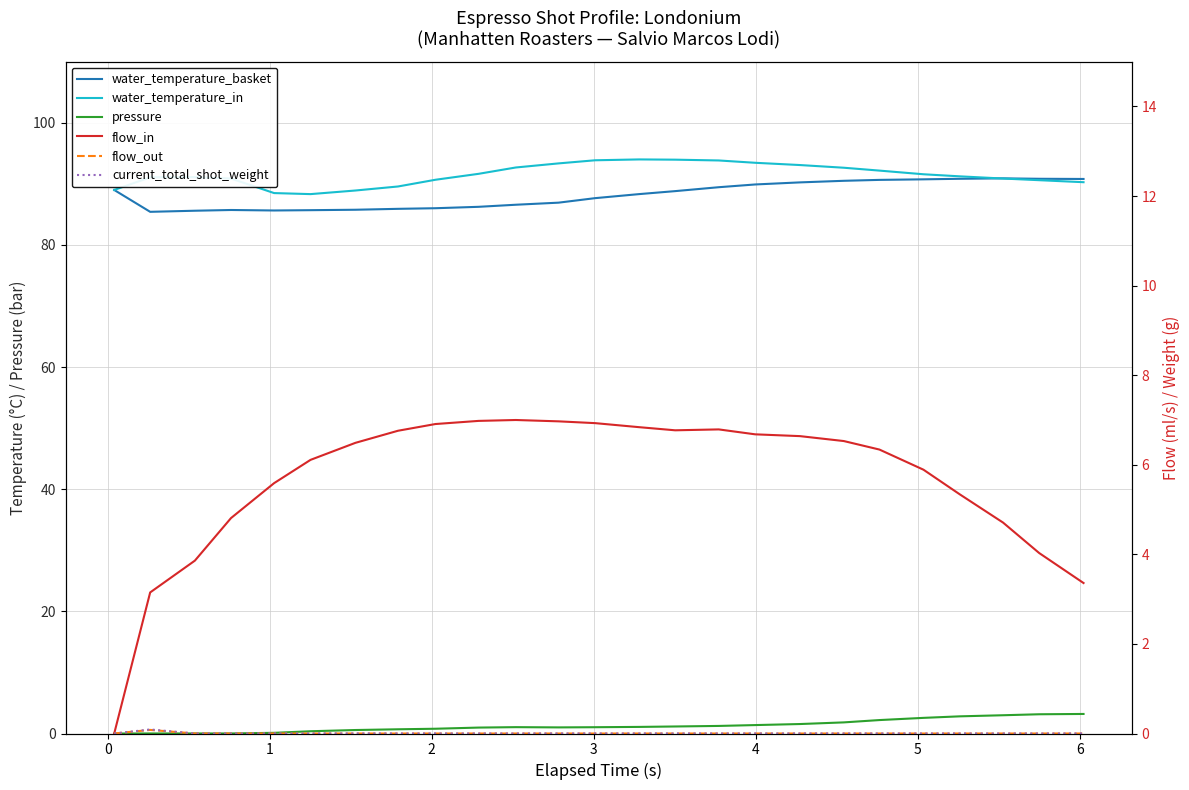

In flow_out, how many points are higher than both neighbors (excluding endpoints)?

1